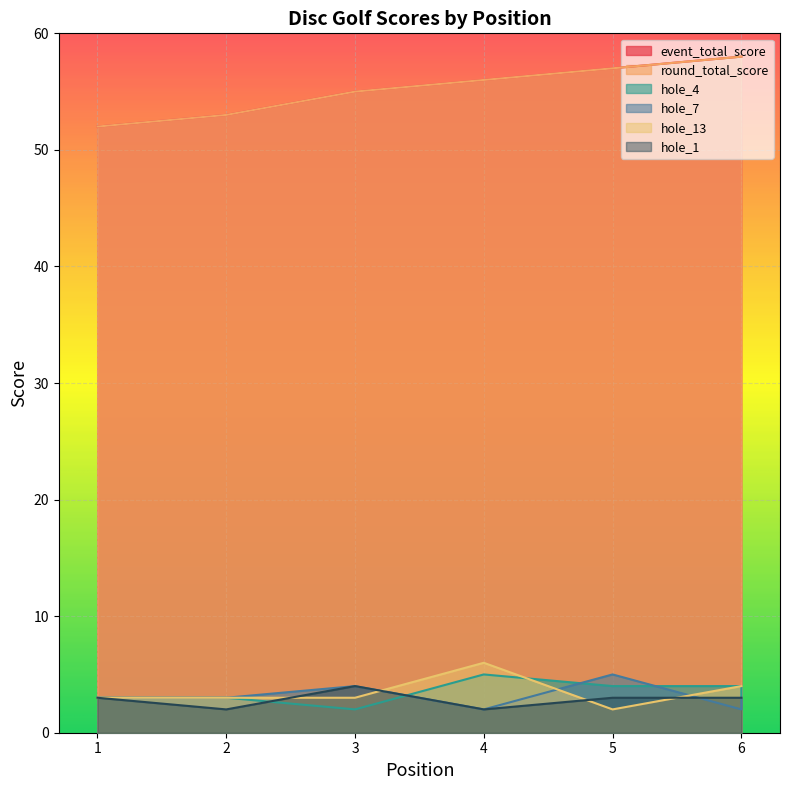

Rank the series by their maximum value, from highest to lowest.

event_total_score, round_total_score, hole_13, hole_4, hole_7, hole_1